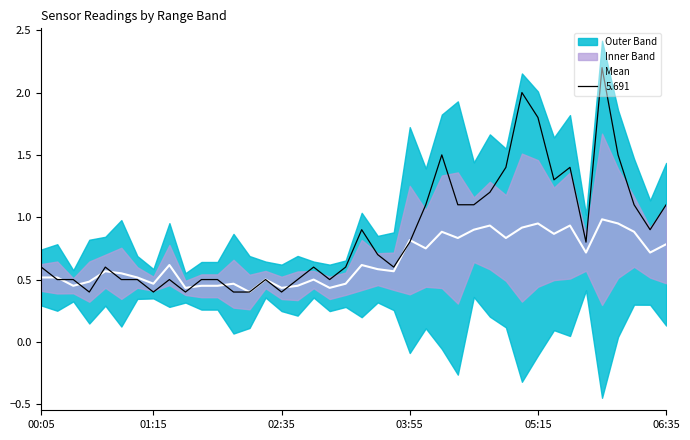

Count the number of categories in the chart.

40